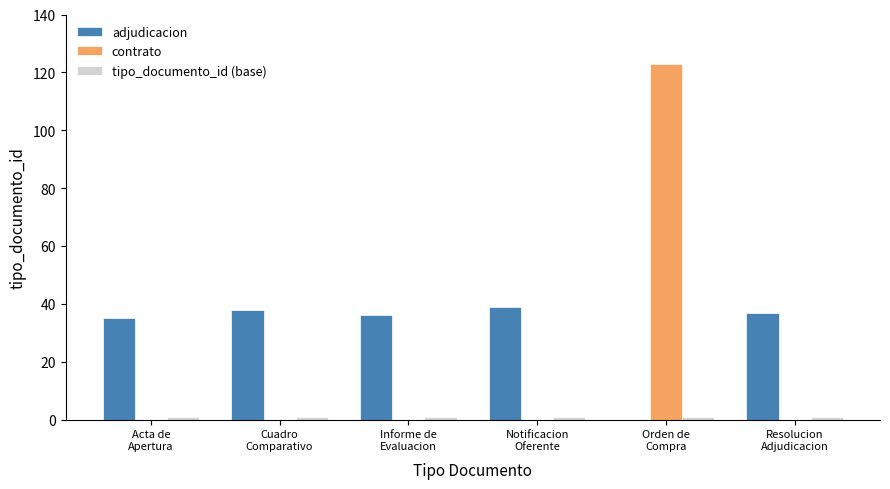

Which series has the largest total across all categories?

adjudicacion